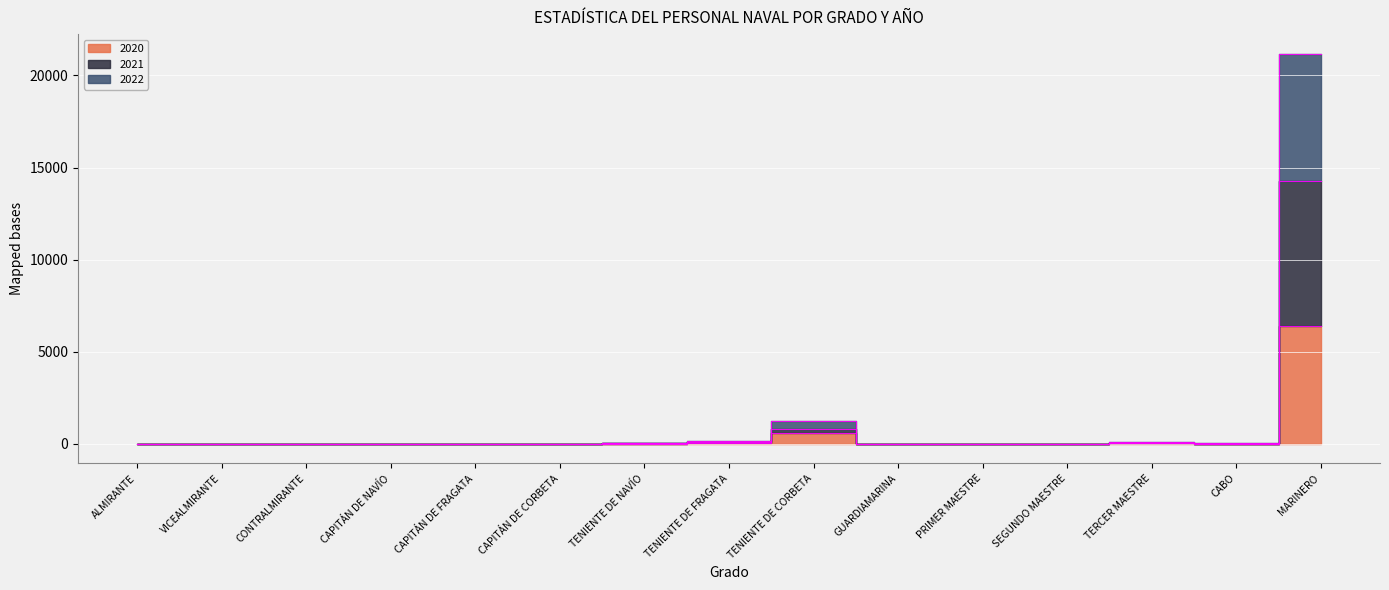

What are all the series names shown in the legend?

2020, 2021, 2022